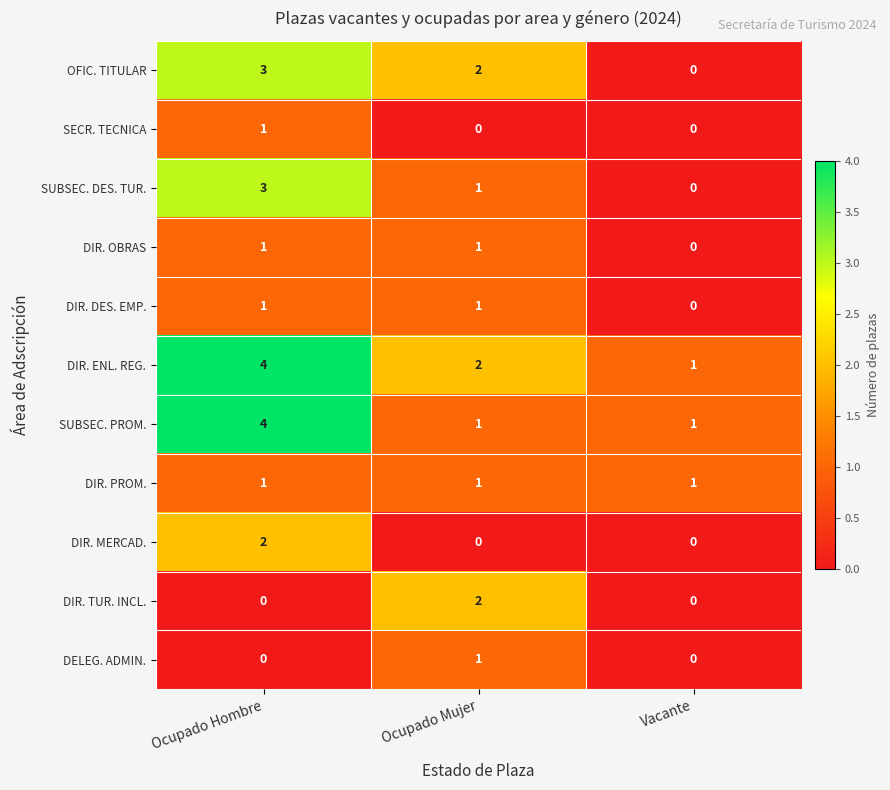

At which category is the sum across all series the highest?

Ocupado Hombre